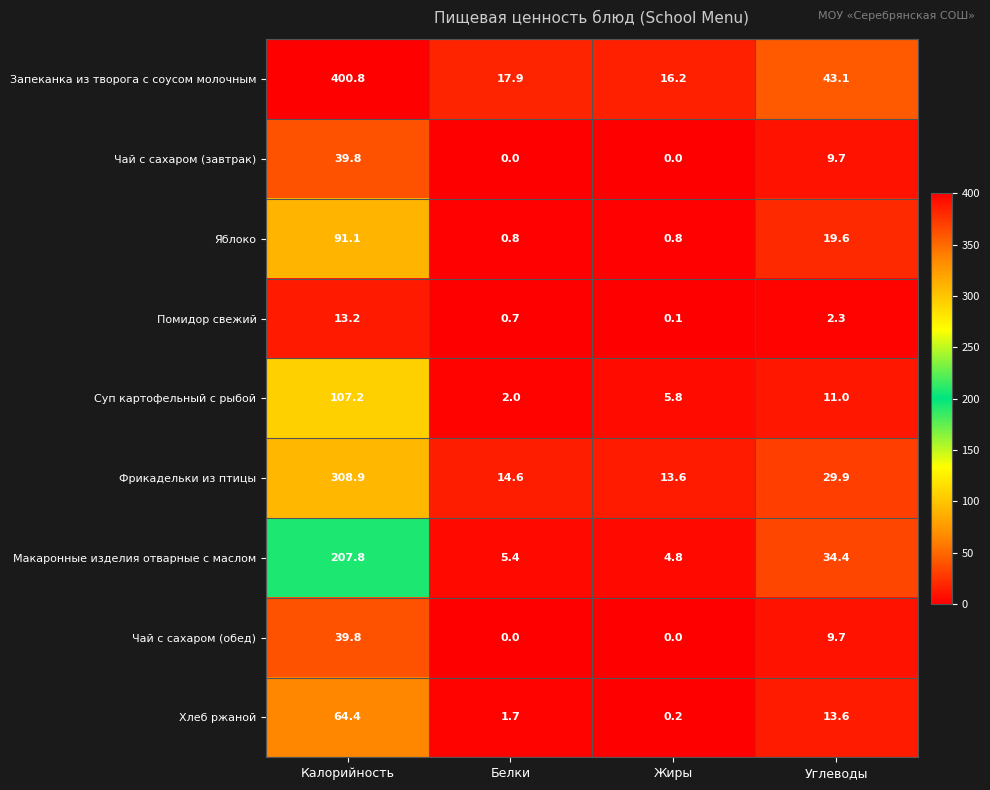

At how many categories does at least one series exceed 381?

1